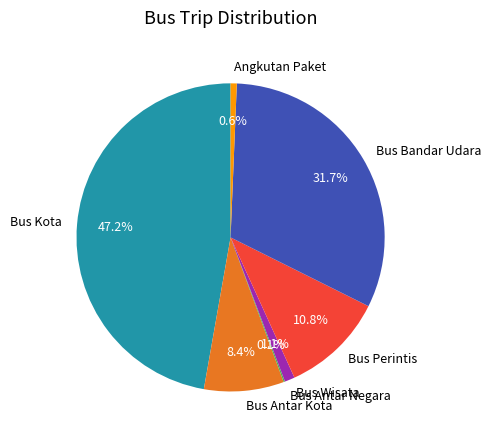

Which category has the biggest portion of the pie?

Bus Kota